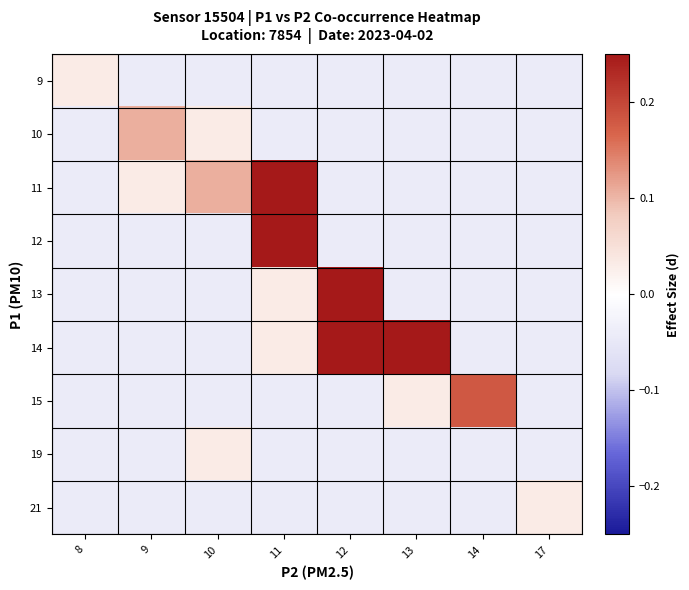

List the series in order of their peak value, highest first.

11, 12, 13, 14, 15, 10, 9, 19, 21